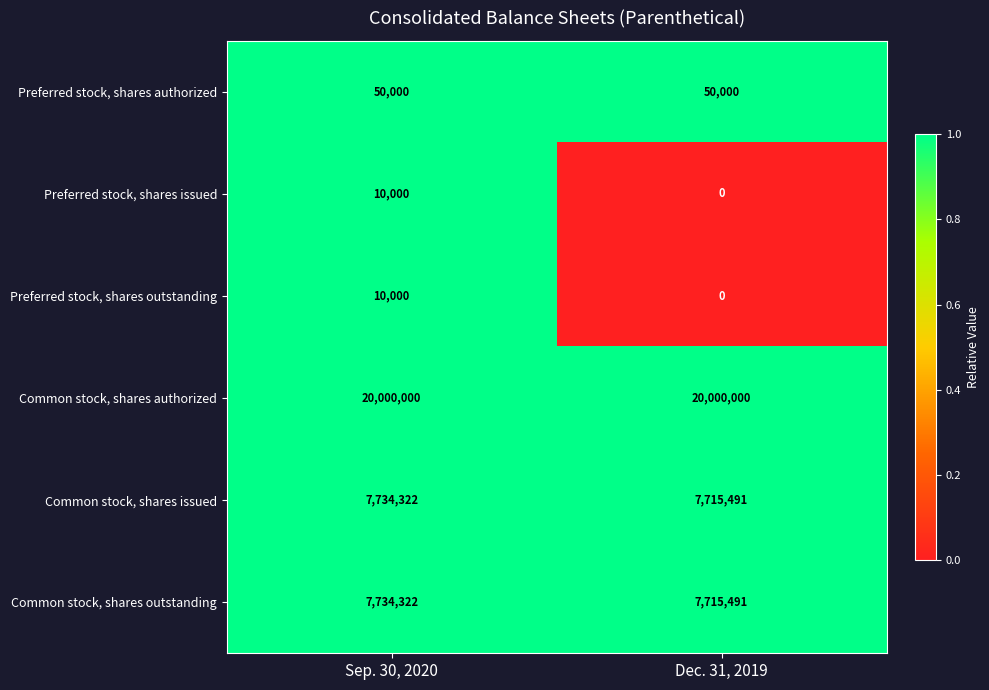

Rank the categories by Common stock, shares issued value from highest to lowest.

Sep. 30, 2020, Dec. 31, 2019